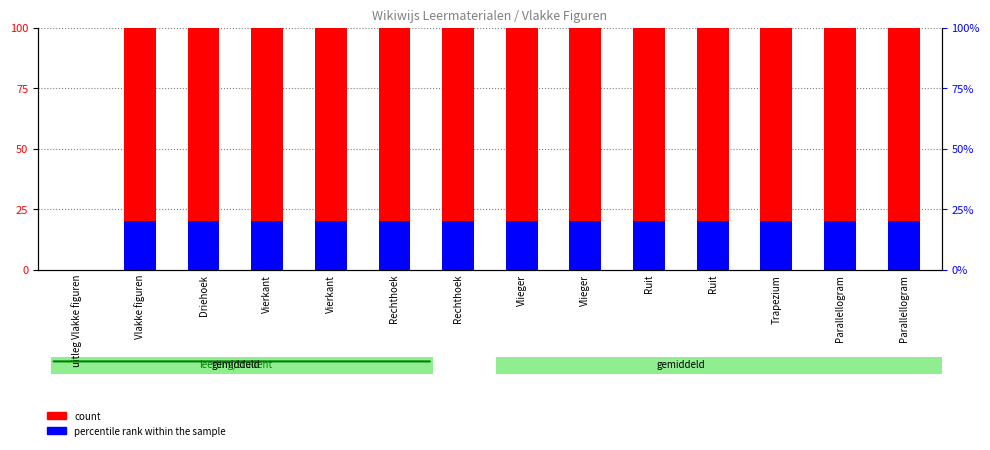

At which category is the sum across all series the highest?

Vierkant